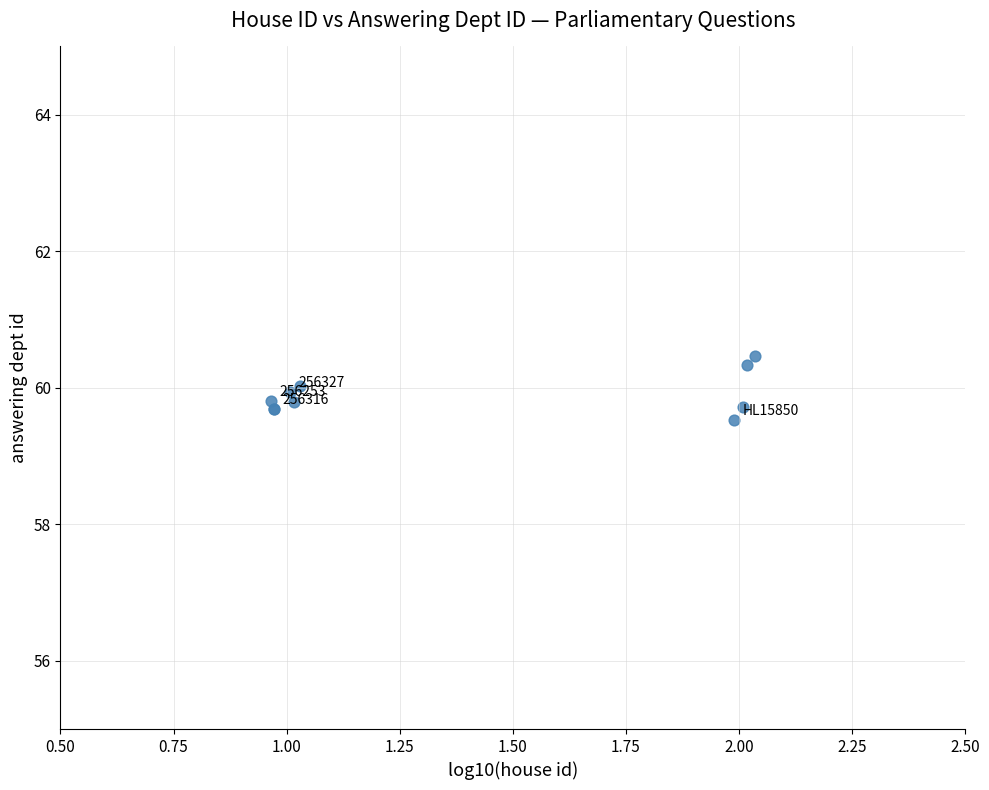

What Y value in the scatter plot is closest to 59?

59.5